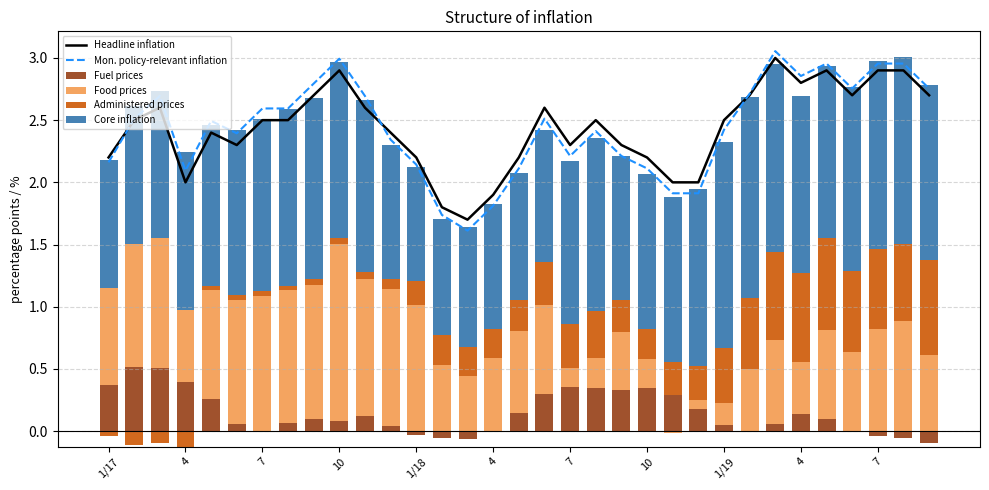

What is the label of the 32nd bar from the right?

4